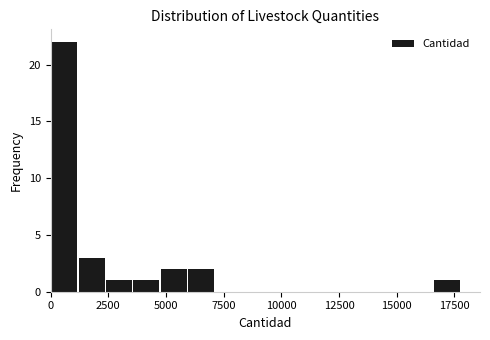

Around what value on the x-axis is the tallest bar? Give the approximate position of its centre, as read against the axis.

500